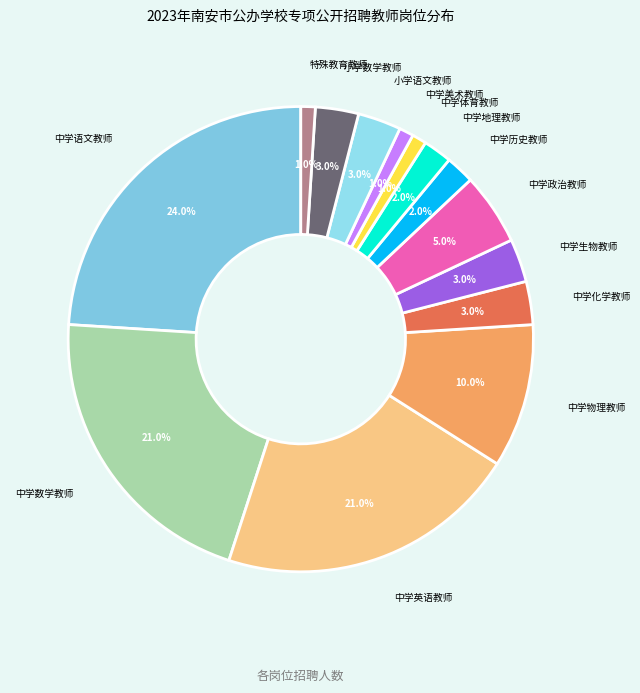

How many segments does this pie chart have?

14